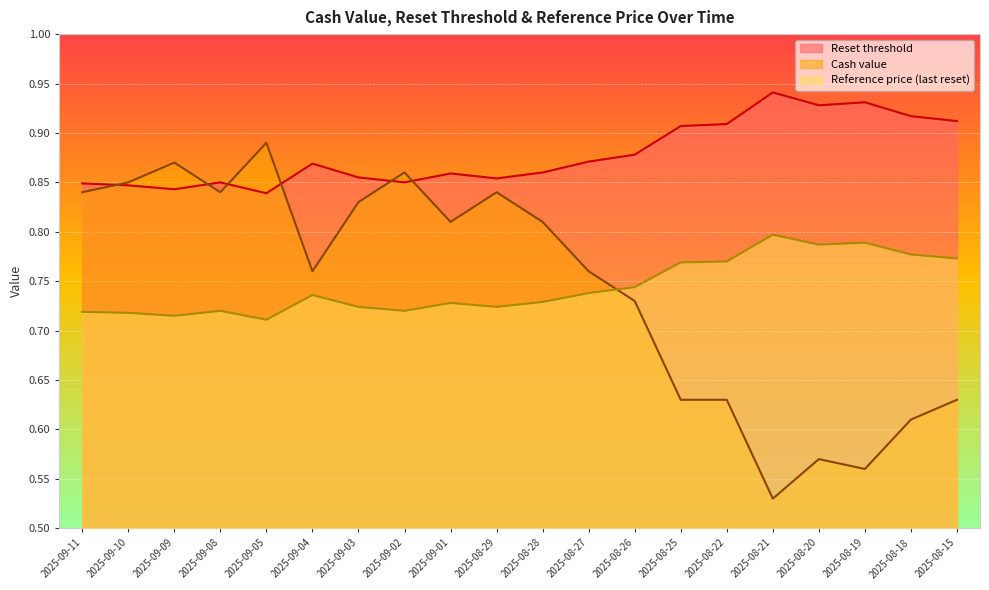

What is the sum of the Reference price (last reset) values at 2025-08-15 and 2025-09-02?

1.5